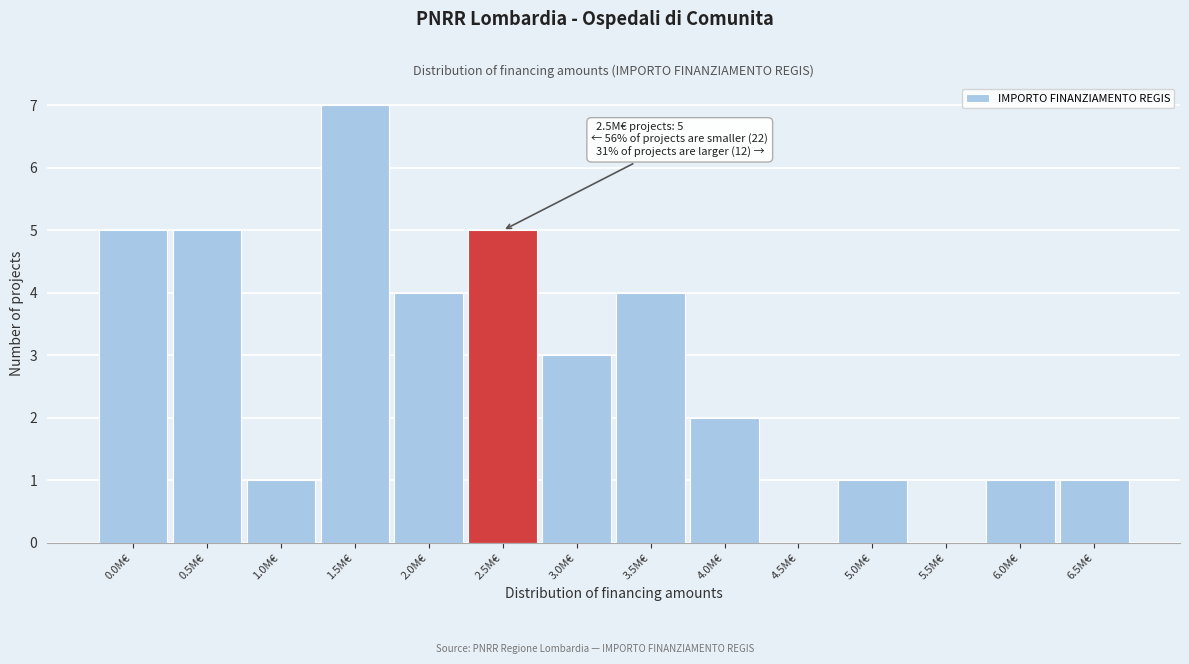

Reading left to right, transcribe all the data shown in this chart.

0.0M€=5	0.5M€=5	1.0M€=1	1.5M€=7	2.0M€=4	2.5M€=5	3.0M€=3	3.5M€=4	4.0M€=2	4.5M€=0	5.0M€=1	5.5M€=0	6.0M€=1	6.5M€=1